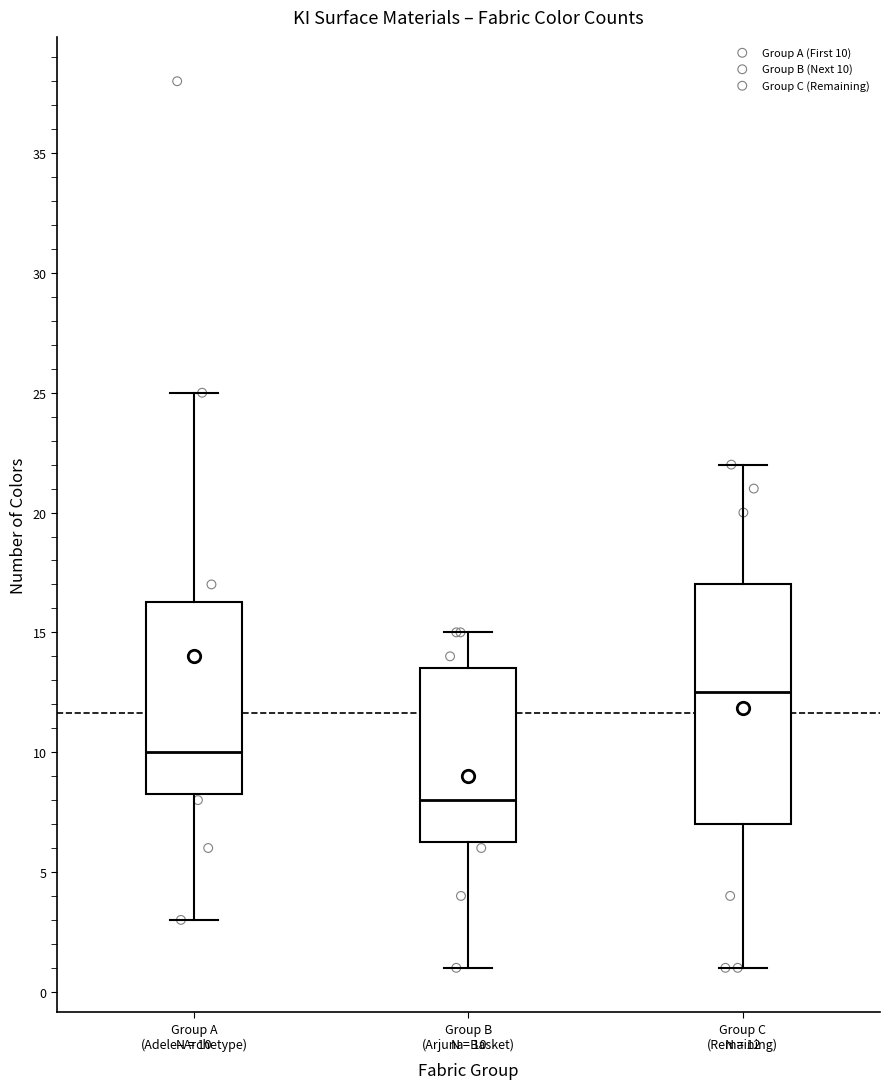

Which box's median line is the lowest?

Group B (Arjuna–Basket)